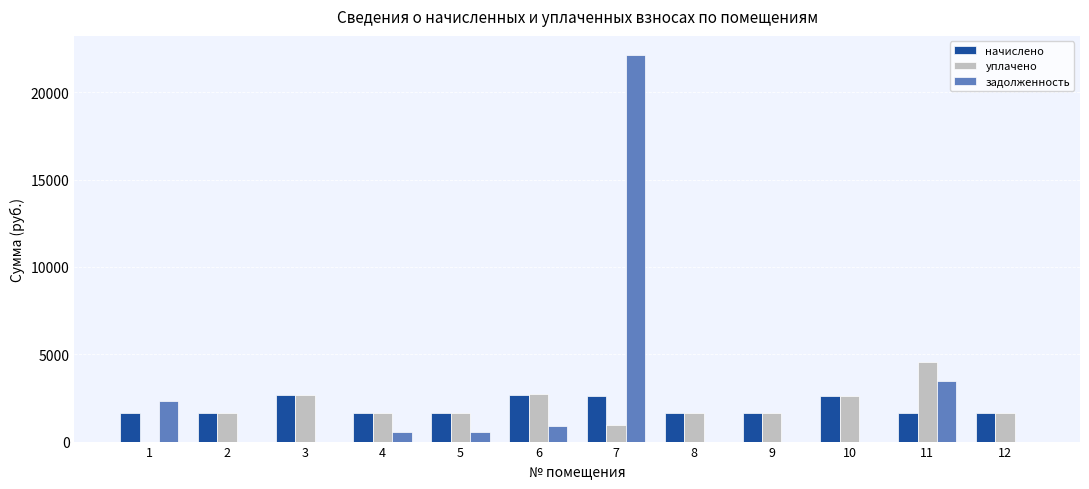

What is the total value across all series at 6?

6291.1